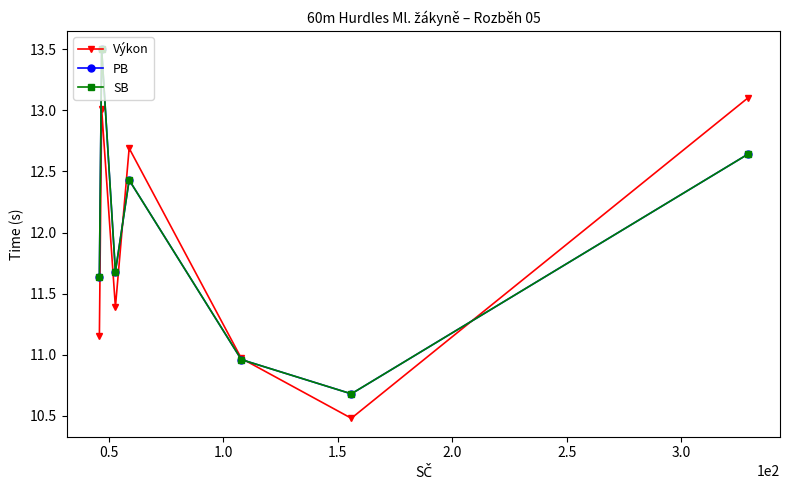

What is the highest value of the Výkon series?

13.1